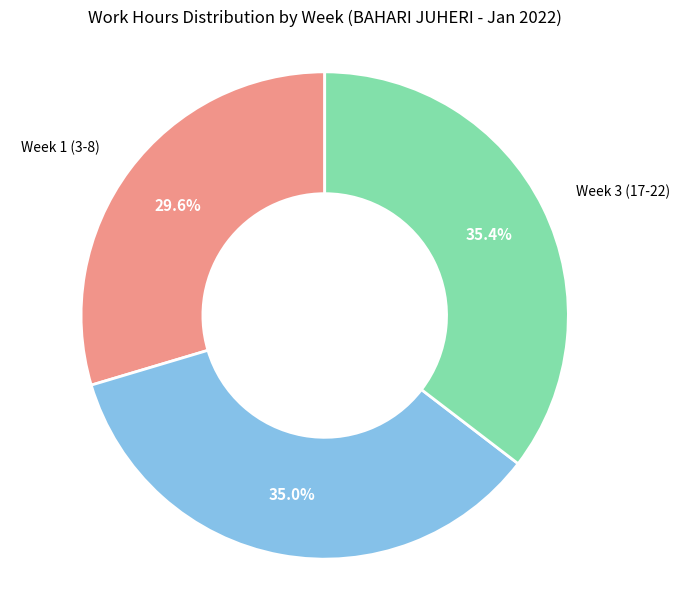

Count the number of slices in the pie.

3